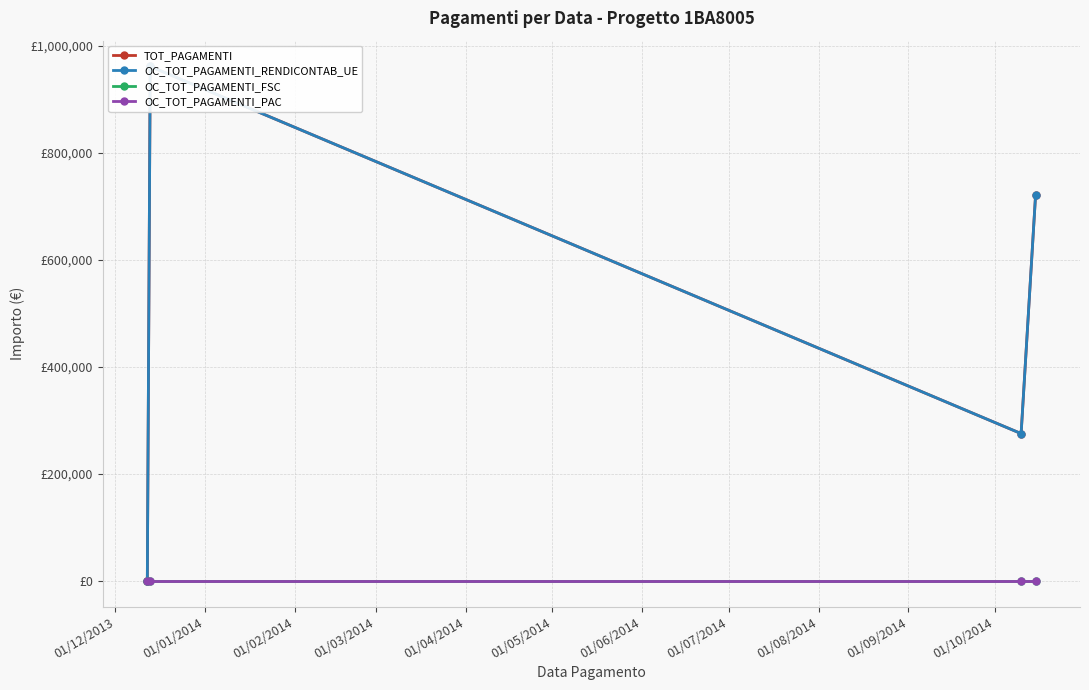

What is the approximate value of OC_TOT_PAGAMENTI_RENDICONTAB_UE at 01/01/2014?

961429.0